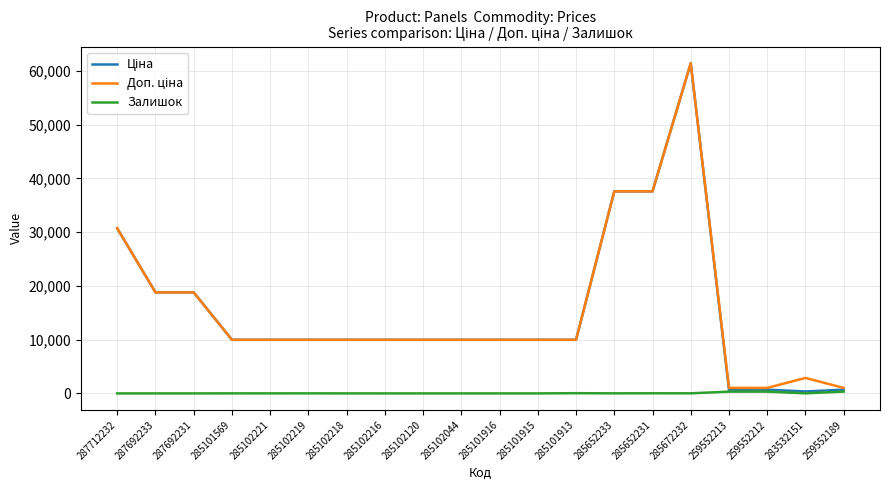

At which category is the sum across all series the highest?

285672232